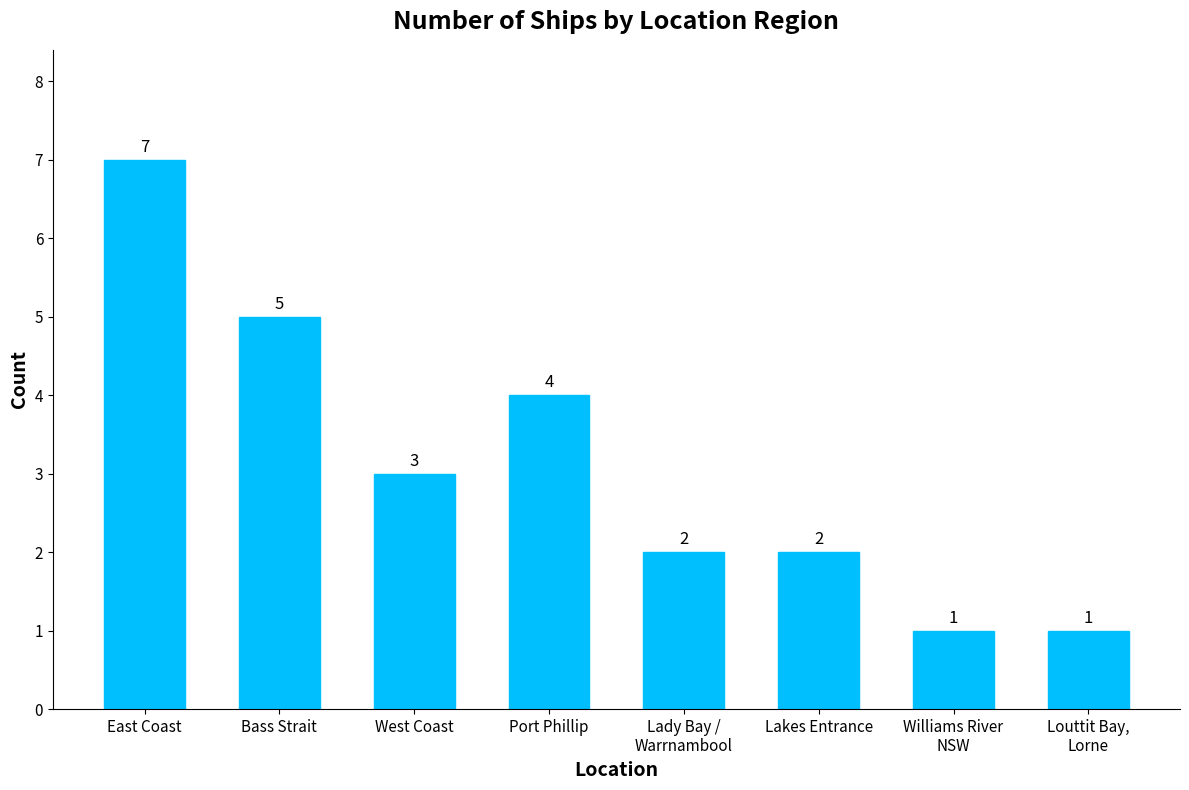

Which label corresponds to the largest value in the chart?

East Coast